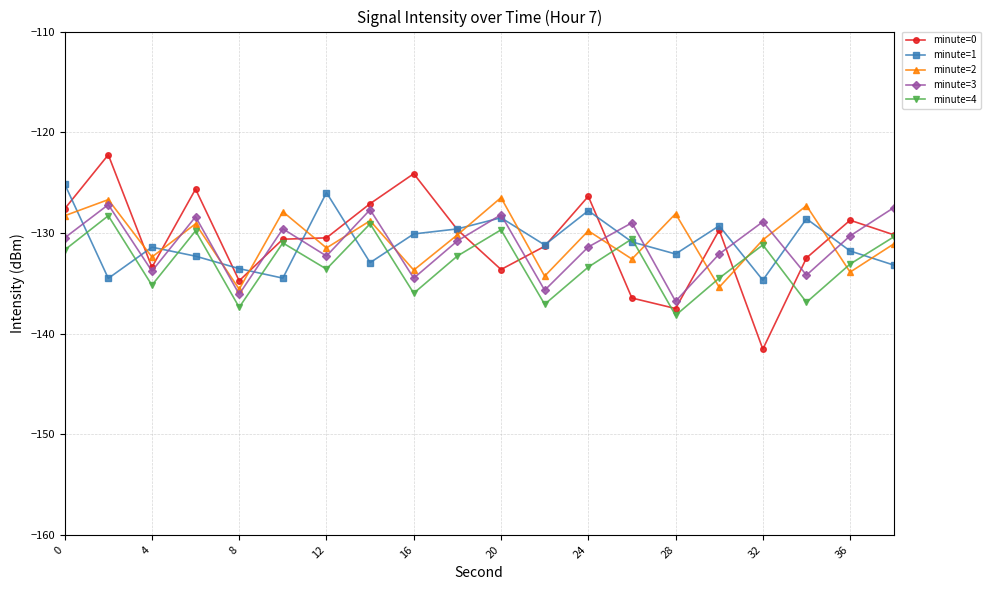

True or false: minute=4 and minute=3 cross at least once.

False